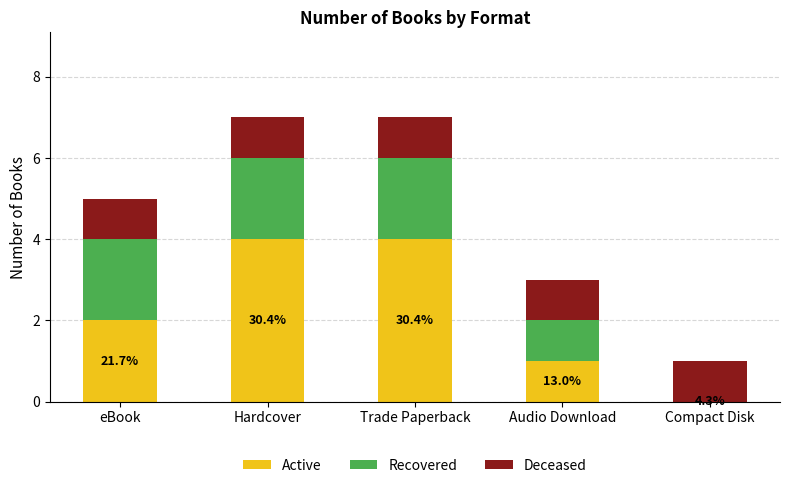

The Active series shows 2 at eBook. True or false?

True